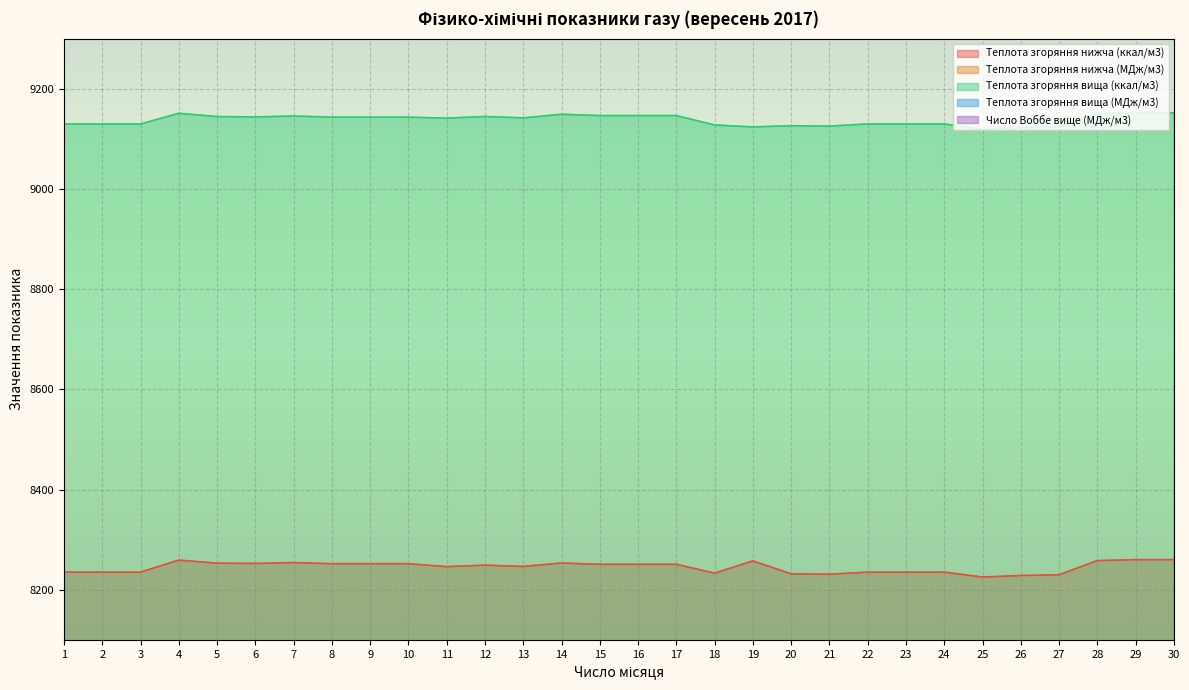

What is the maximum value shown in the chart?

9152.1